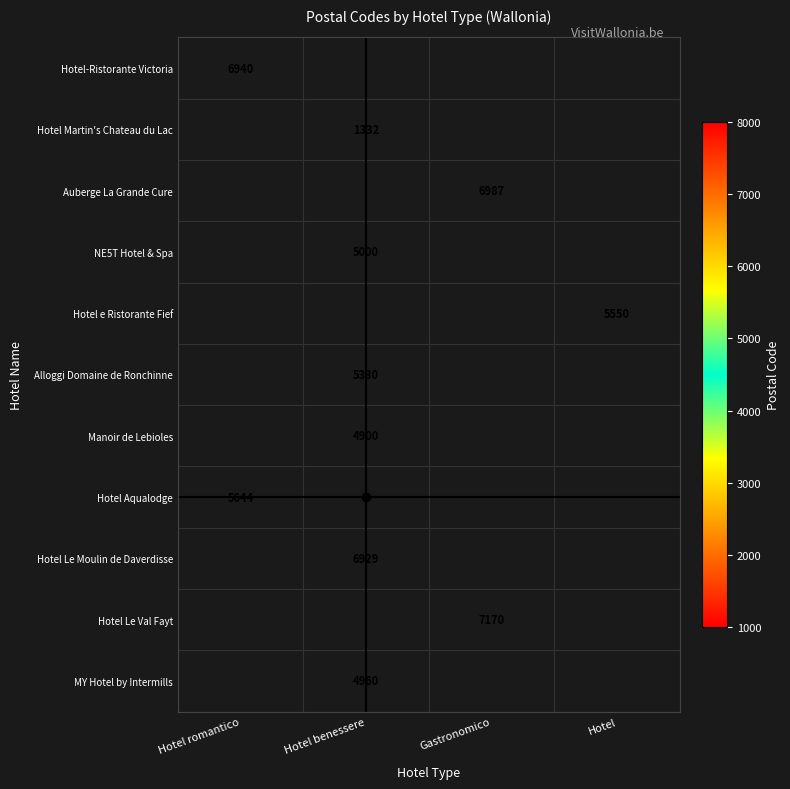

True or false: Hotel Le Moulin de Daverdisse has a value of 6929 at Hotel benessere.

True